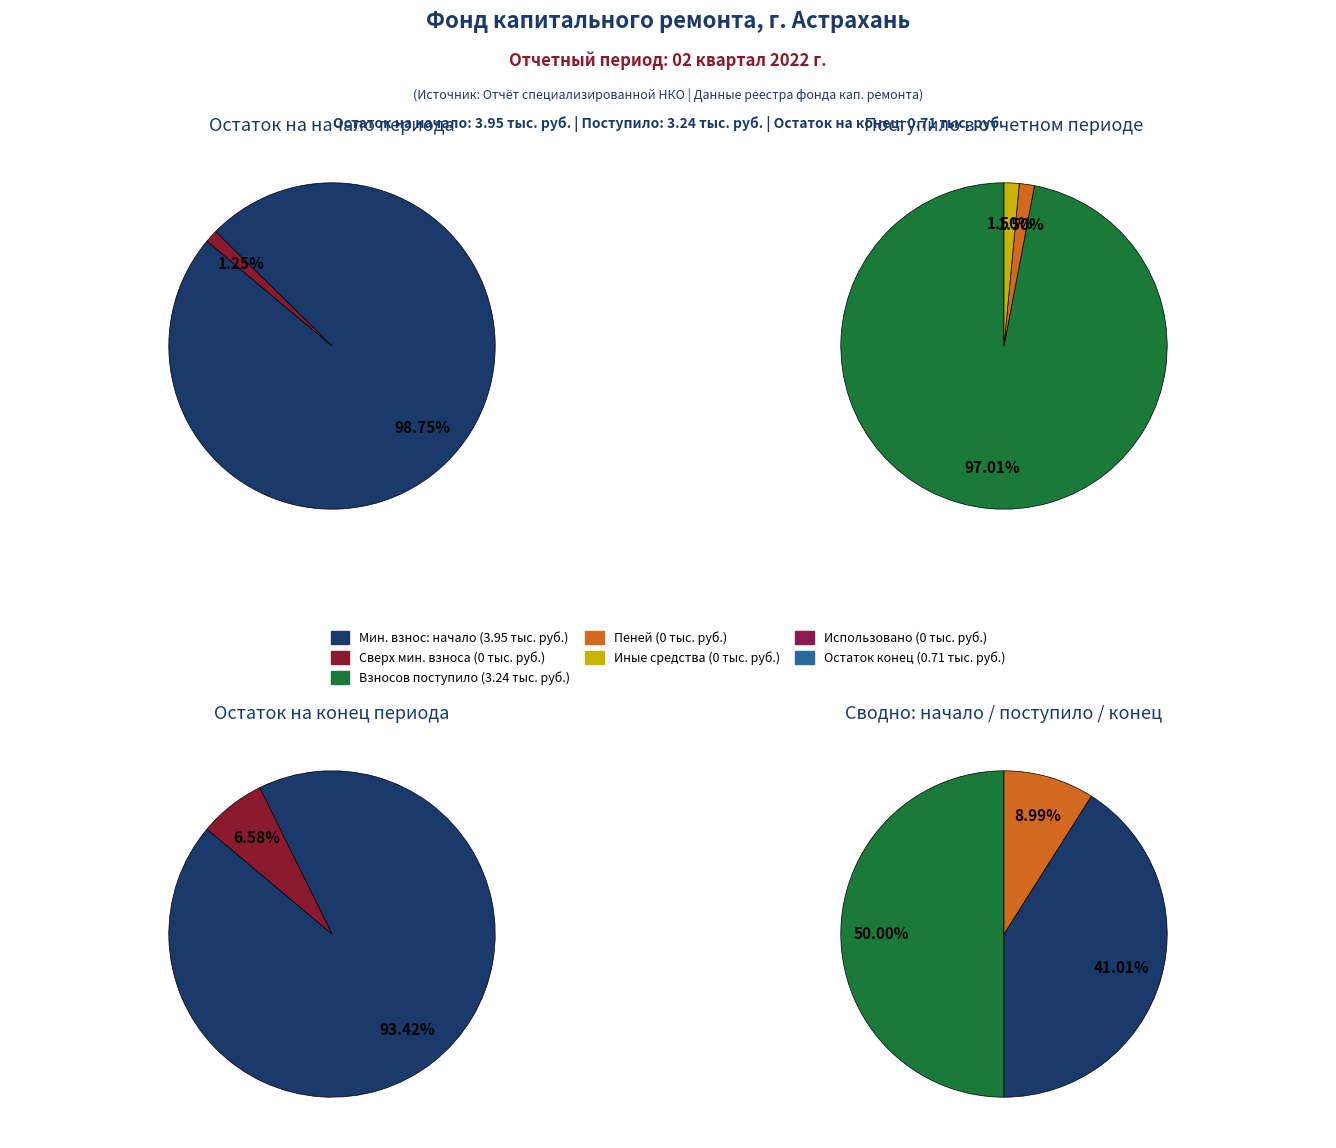

What is the majority slice?

за счет минимального взноса